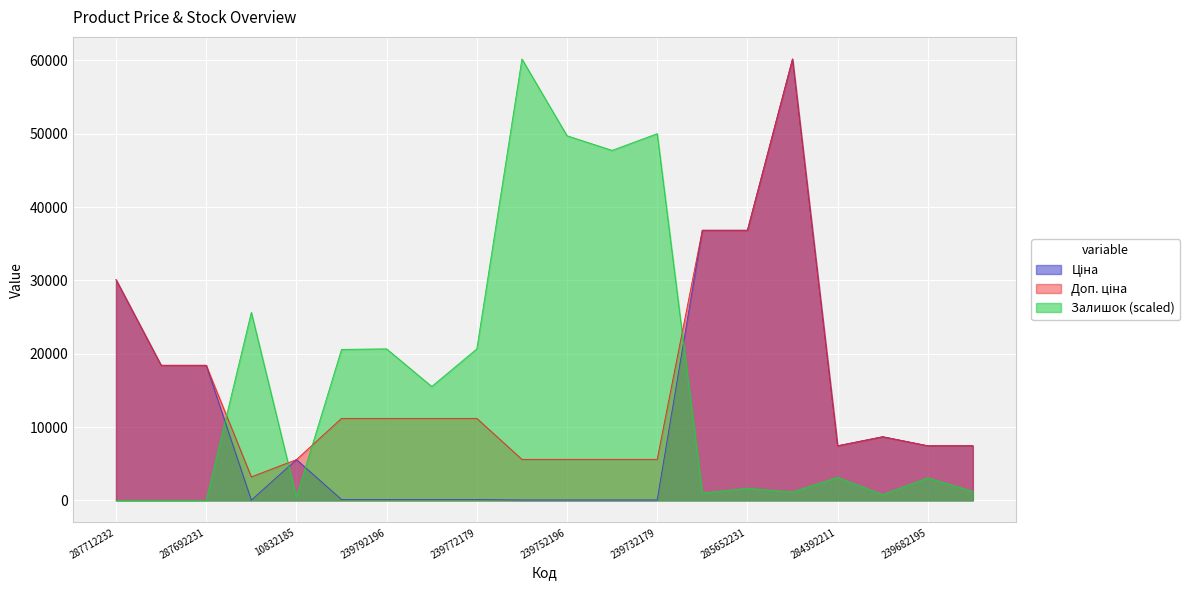

What are all the series names shown in the legend?

Ціна, Доп. ціна, Залишок